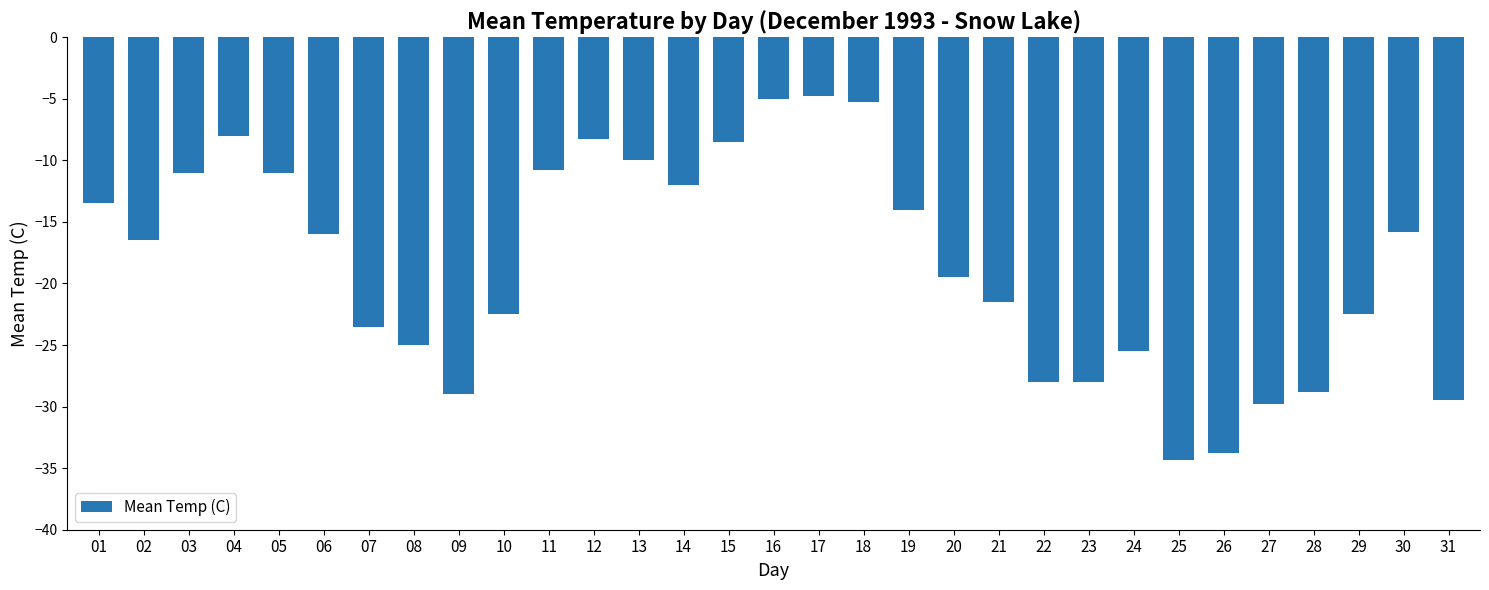

What is the minimum value shown in the chart?

-34.3